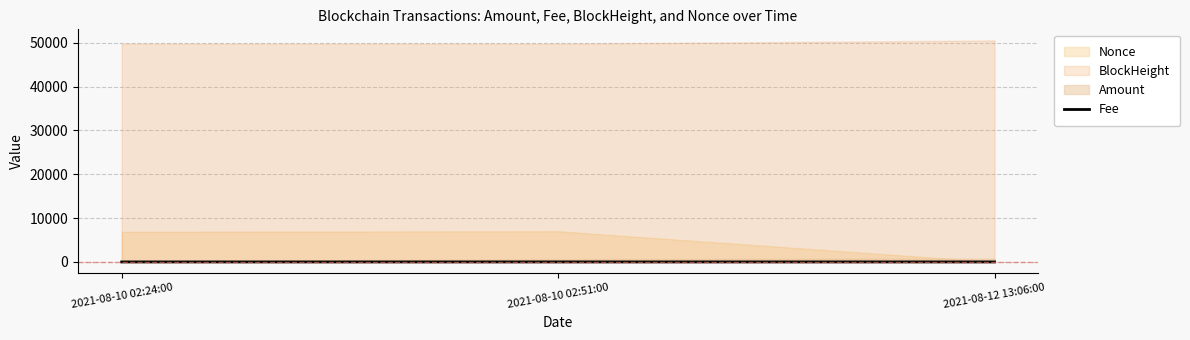

How many lines are shown in the chart?

1